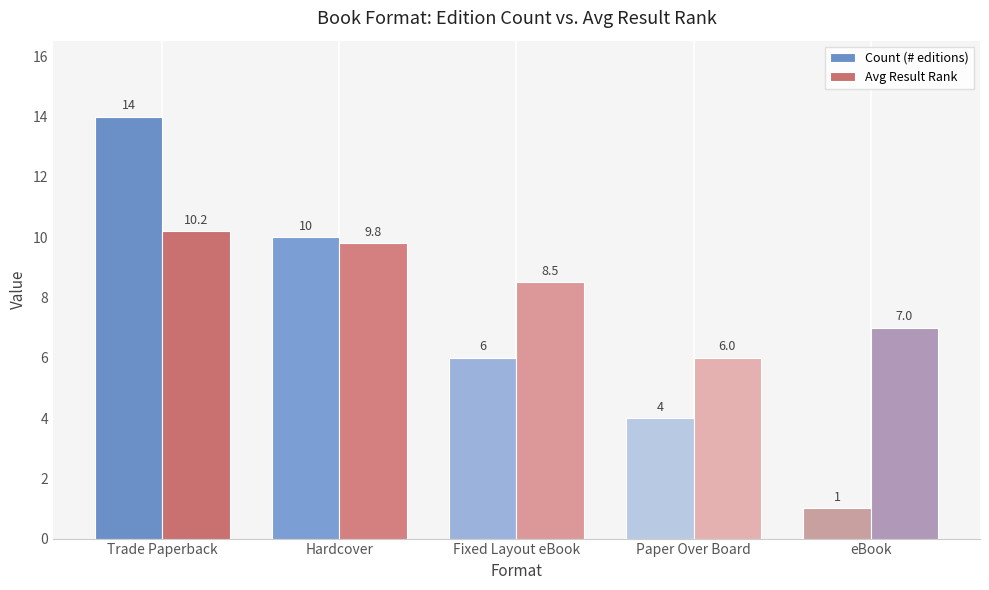

What are all the series names shown in the legend?

Count (# editions), Avg Result Rank